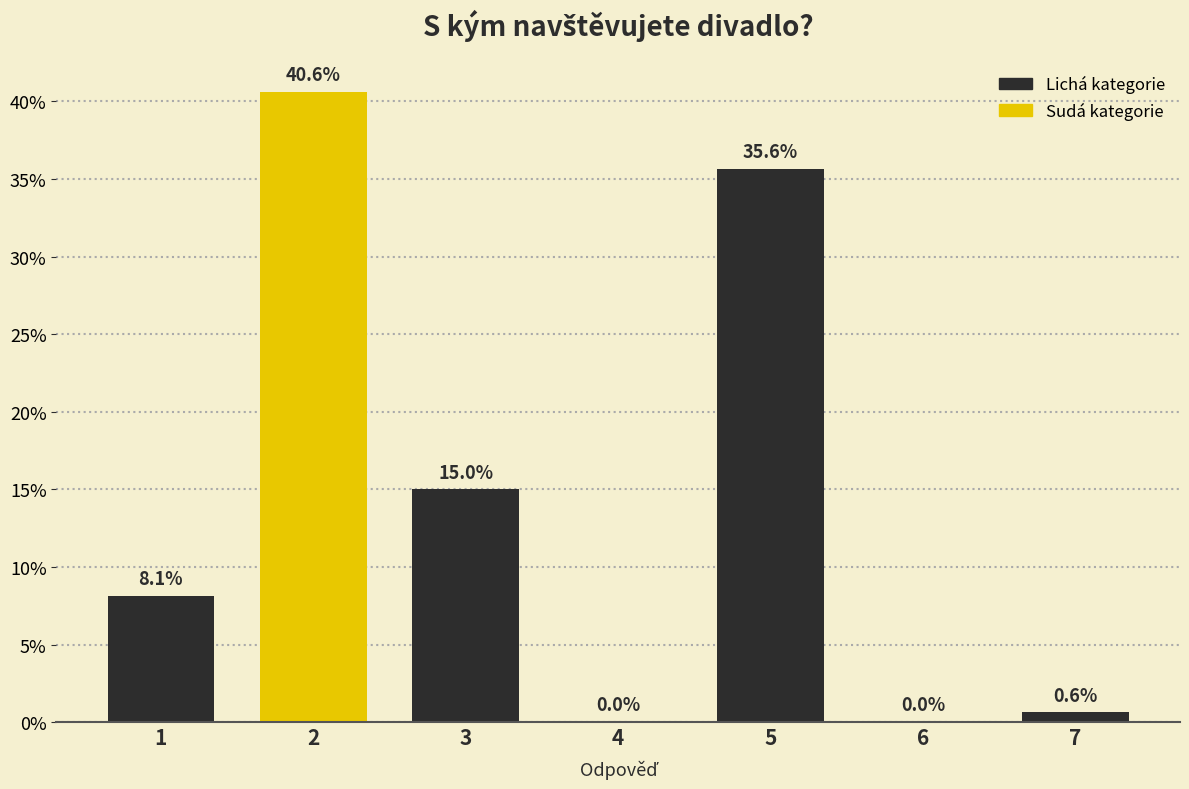

Reading left to right, what are all the values shown in this chart?

1=8.1	2=40.6	3=15.0	4=0.0	5=35.6	6=0.0	7=0.6